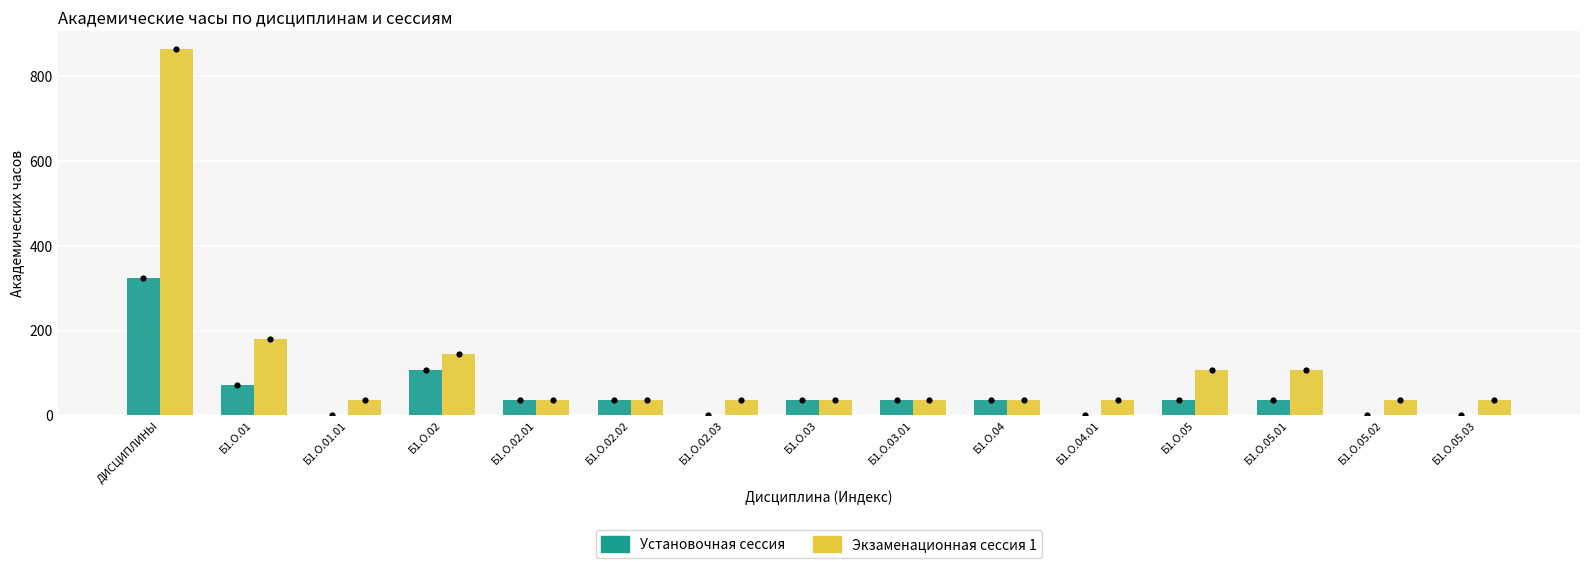

What is the total value across all series at Б1.О.05.01?

144